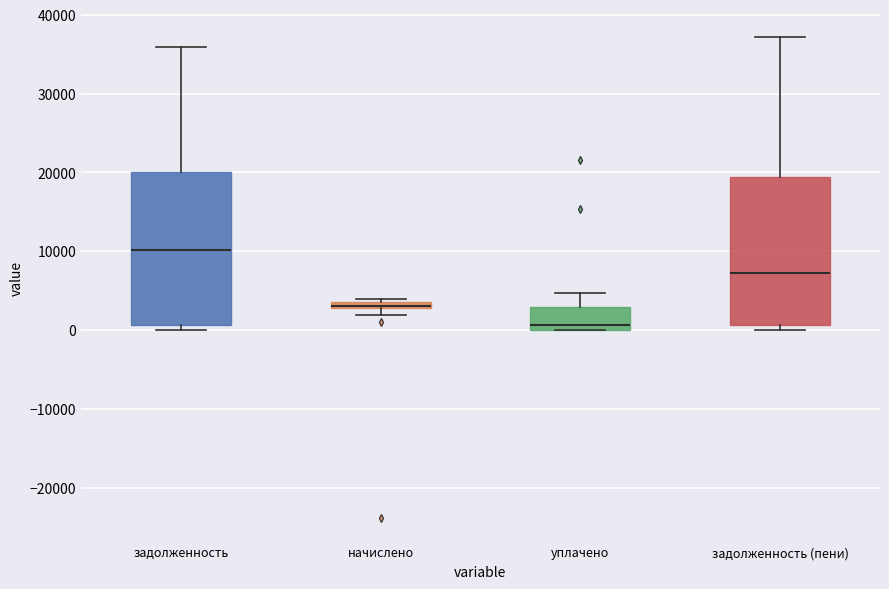

Where is the upper edge of the box for уплачено on the y-axis? The values are not printed on the chart, so give them approximately, as read against the axis.

3000